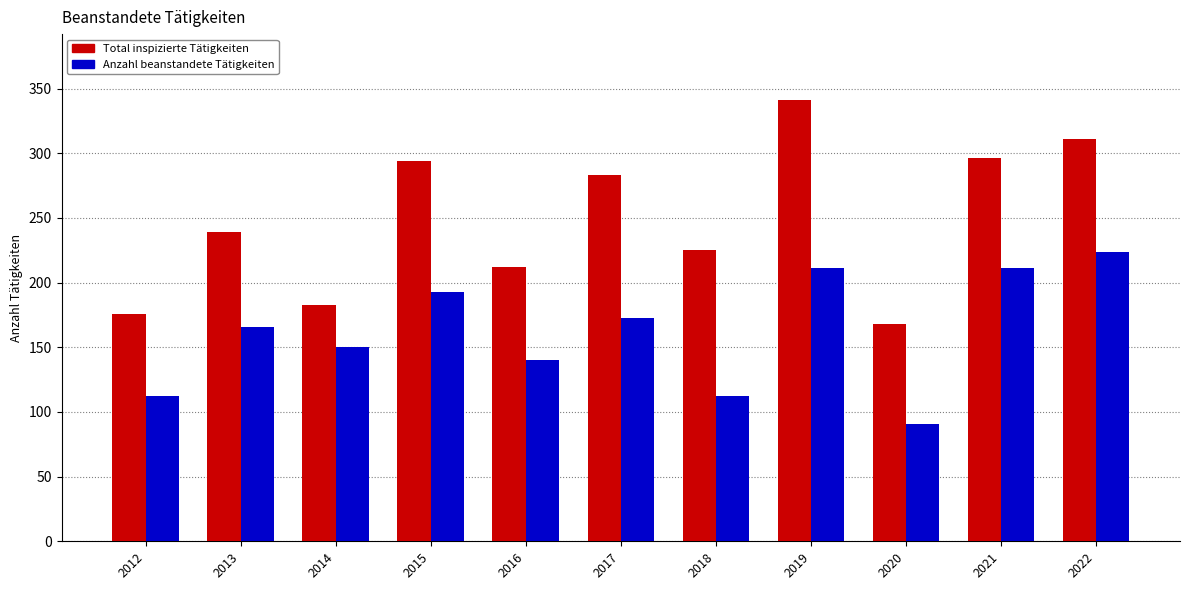

How many distinct data groups are displayed?

2